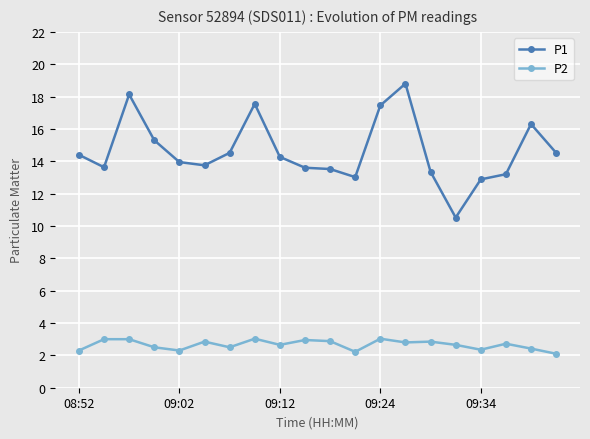

What is the minimum value shown in the chart?

2.1